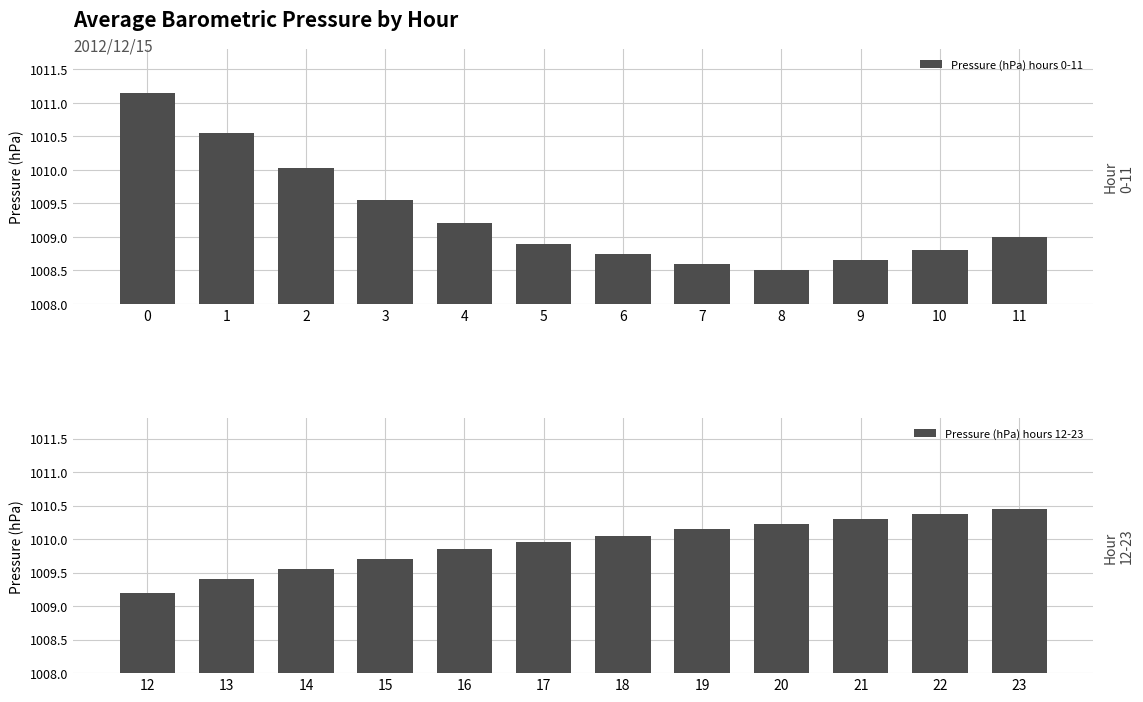

True or false: Pressure (hPa) hours 0-11 has a value of 1010.0 at 2.

True